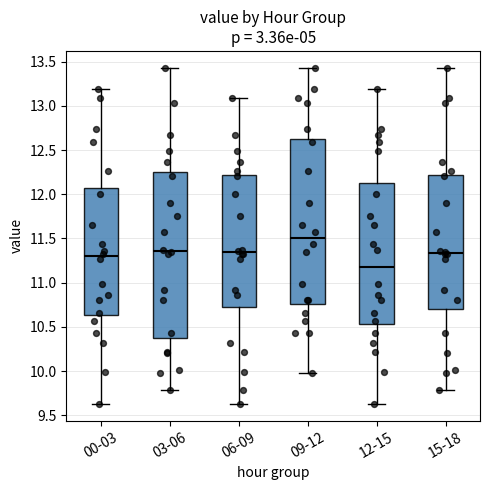

Which box has the lowest median line?

12-15